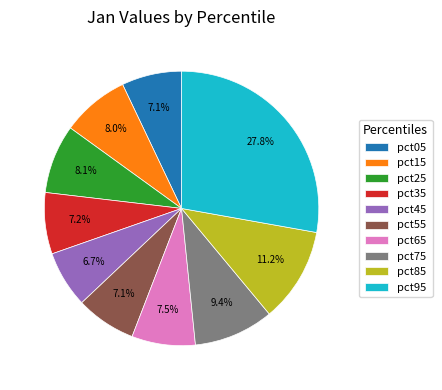

Count the number of slices in the pie.

10